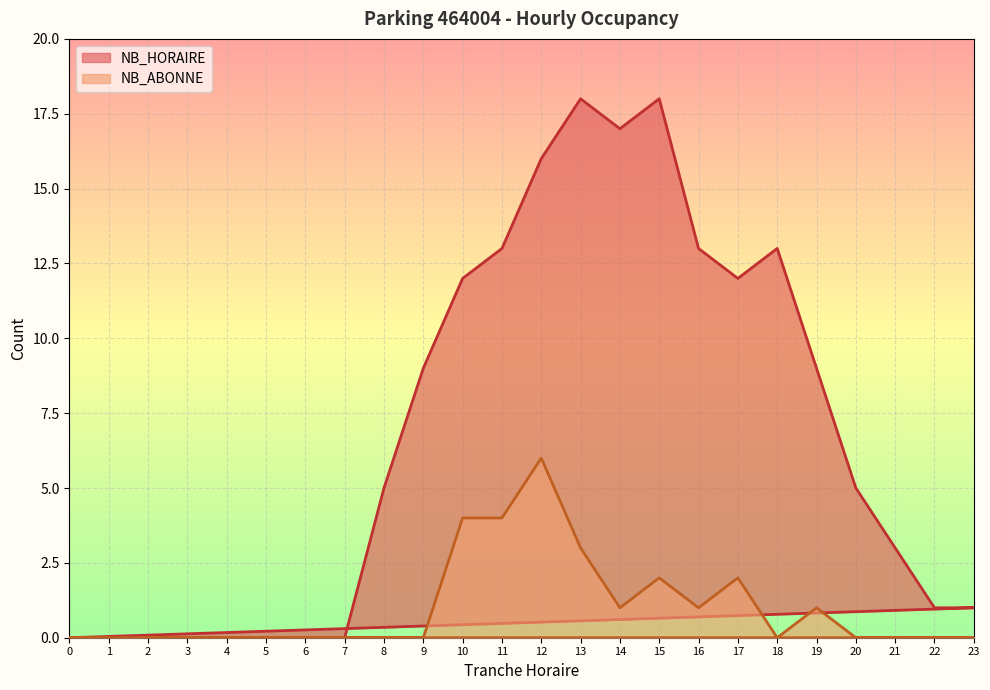

True or false: NB_ABONNE has a value of -3 at 6.

False